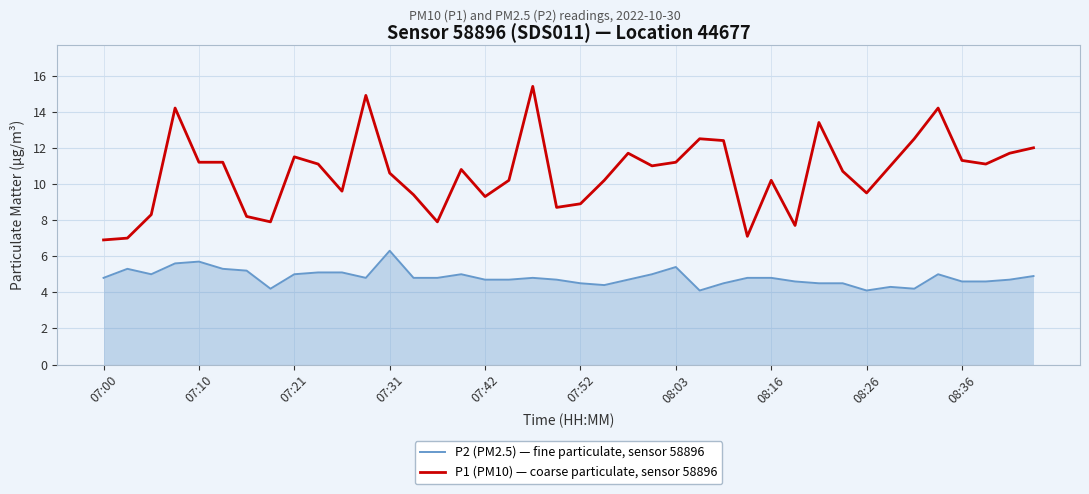

List the series in order of their overall mean, lowest first.

P2 (PM2.5) — fine particulate, sensor 58896, P1 (PM10) — coarse particulate, sensor 58896